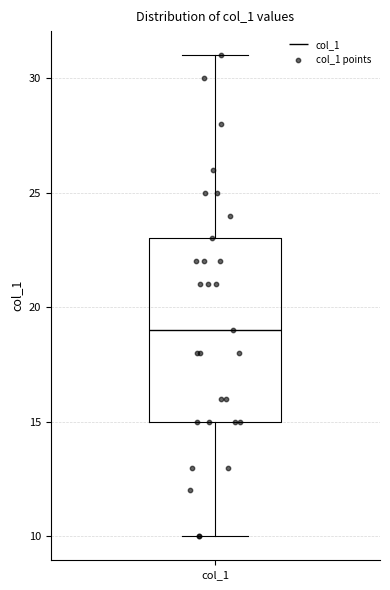

Where does the upper whisker of the box for col_1 end on the y-axis? The values are not printed on the chart, so give them approximately, as read against the axis.

31